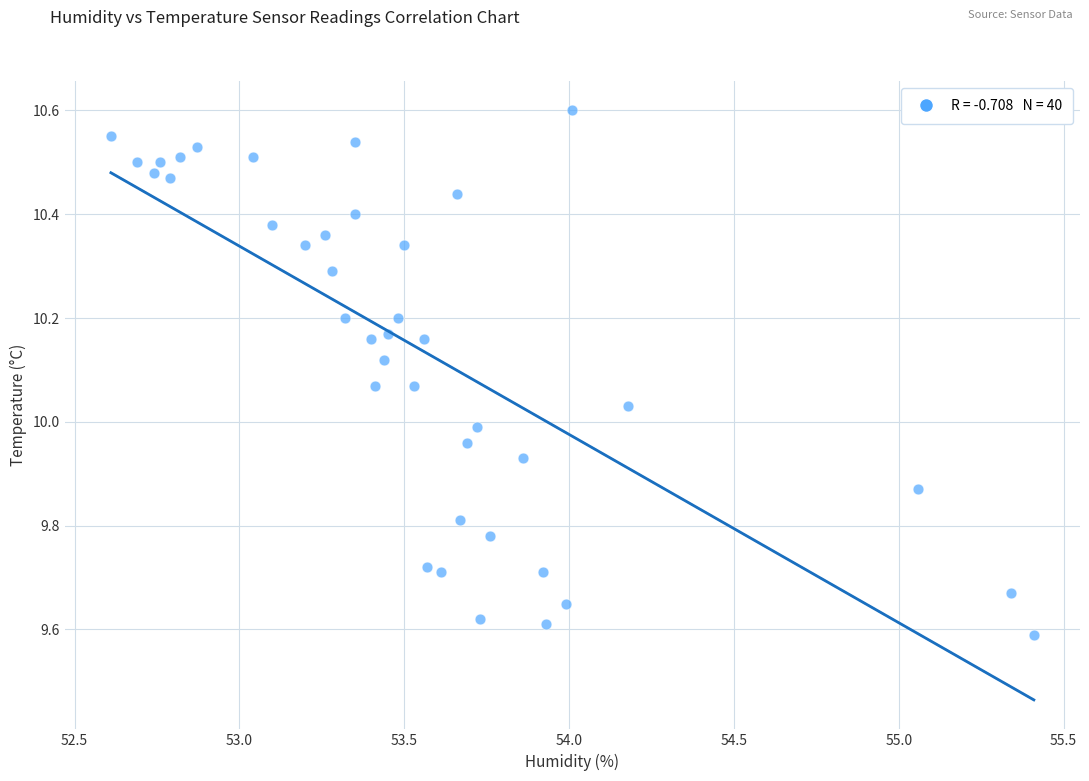

What is the range of X values (max minus min)?

2.8